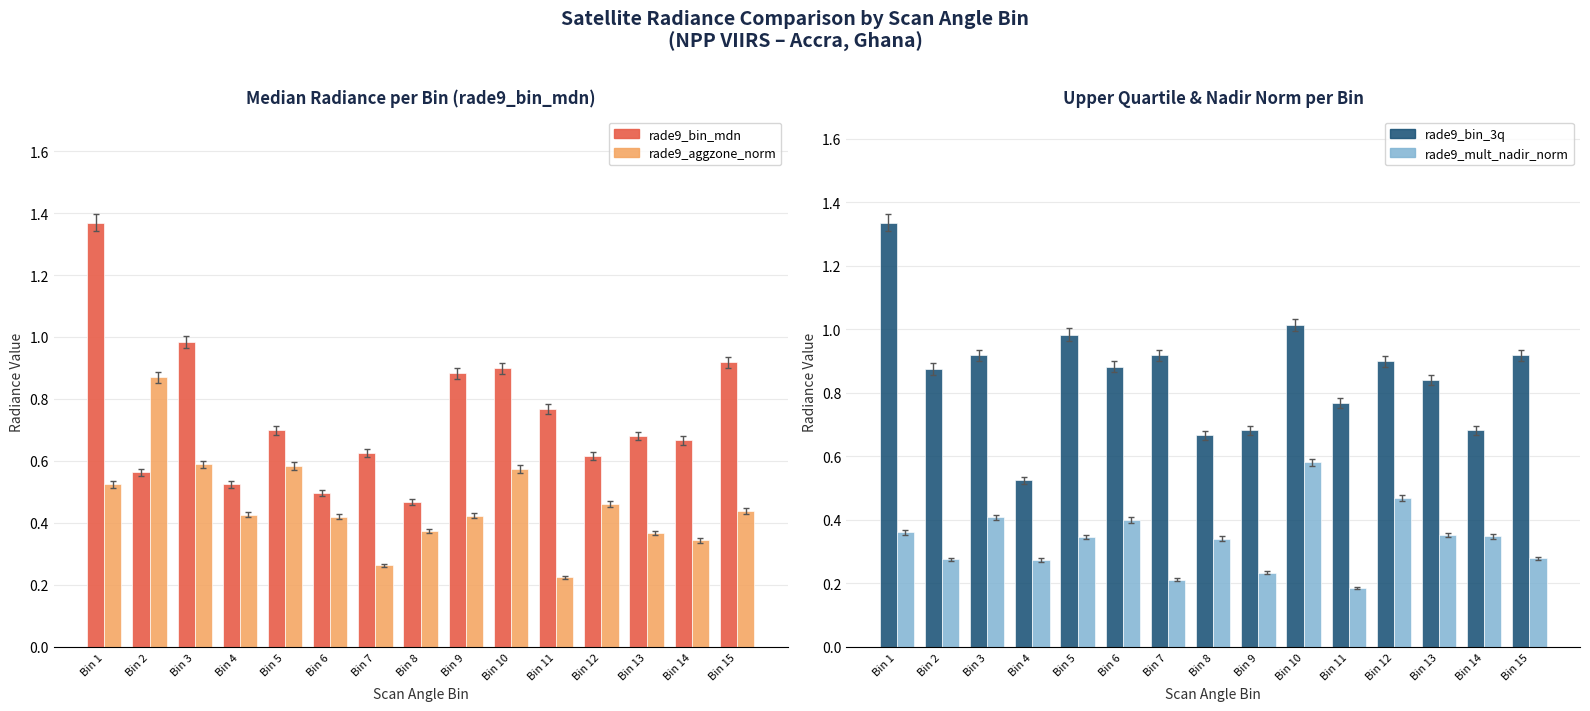

Are the bars horizontal?

No